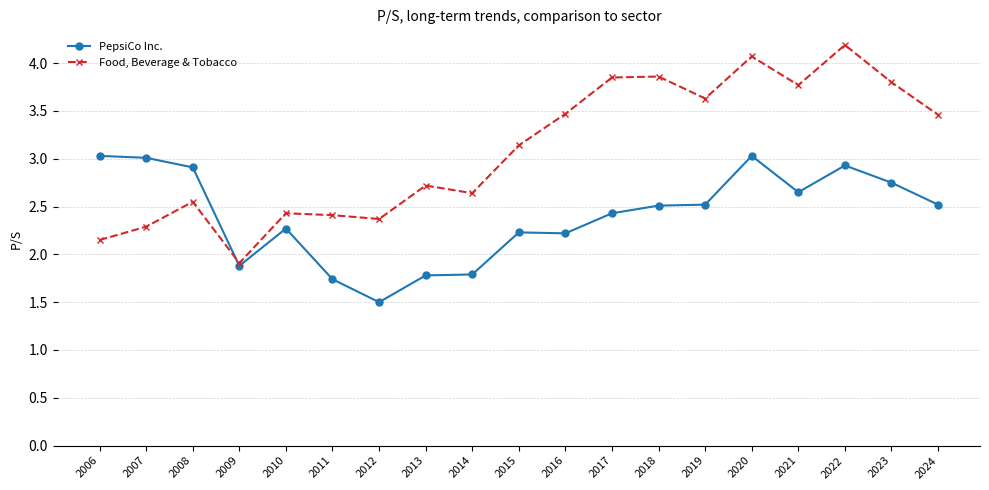

The value of PepsiCo Inc. at 2017 is 2.4. True or false?

True